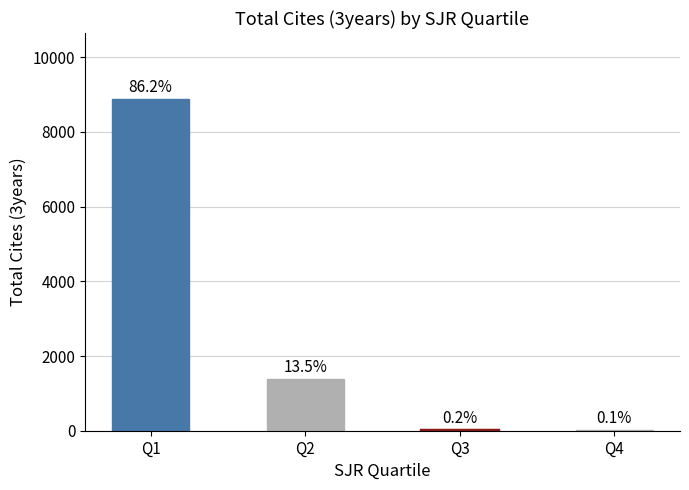

What is the minimum value shown in the chart?

8